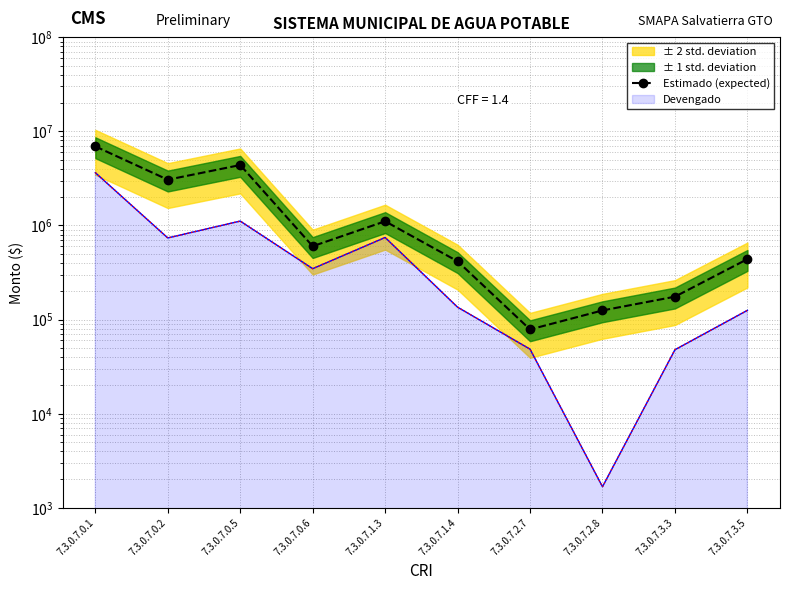

How many interior local peaks (higher than both neighbors) does the data have?

2